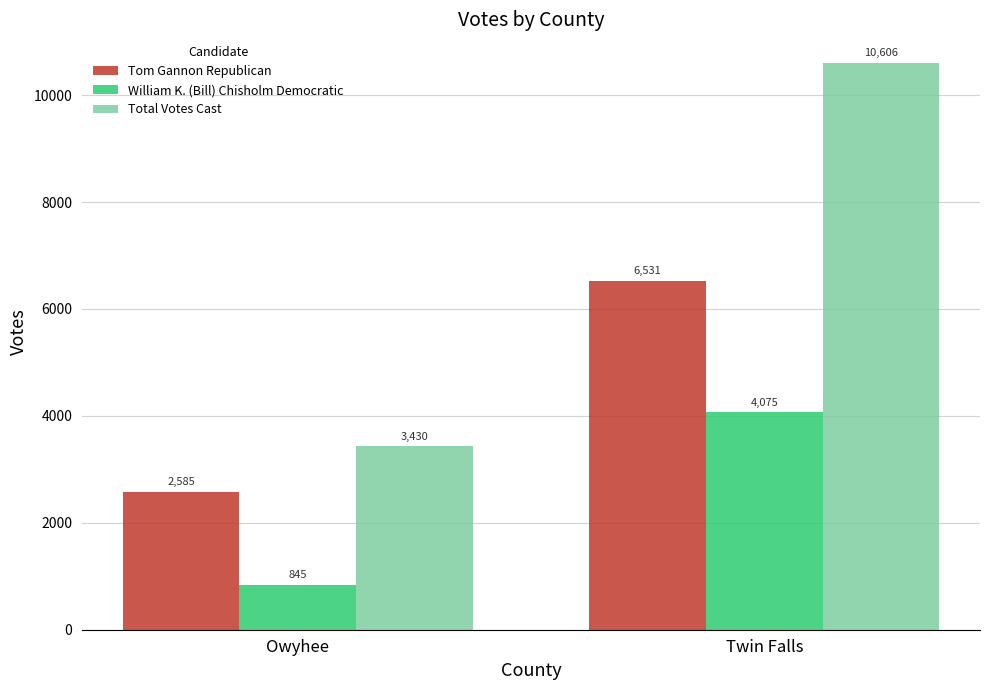

Where is Tom Gannon Republican nearest to the value 4558?

Owyhee